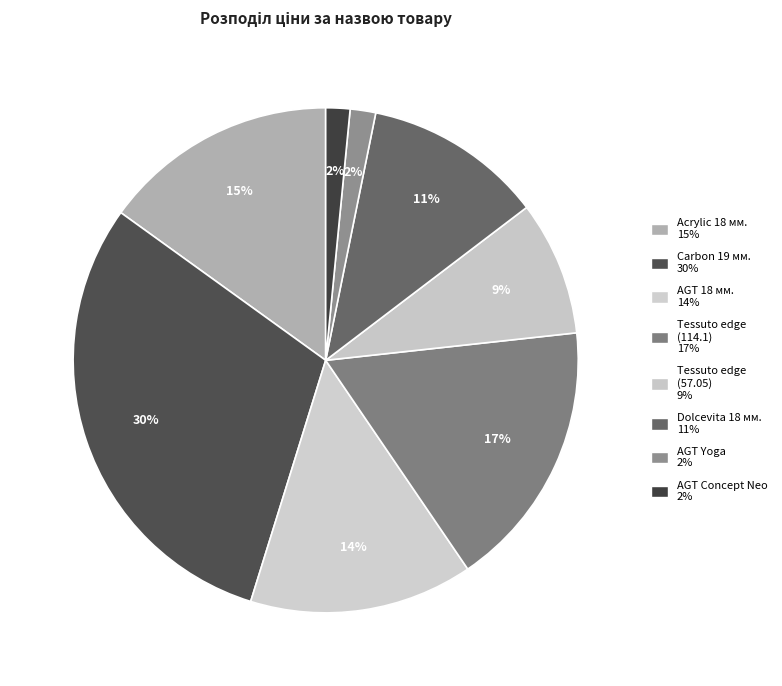

Which slice is the smallest?

Laminate AGT Concept Neo Series